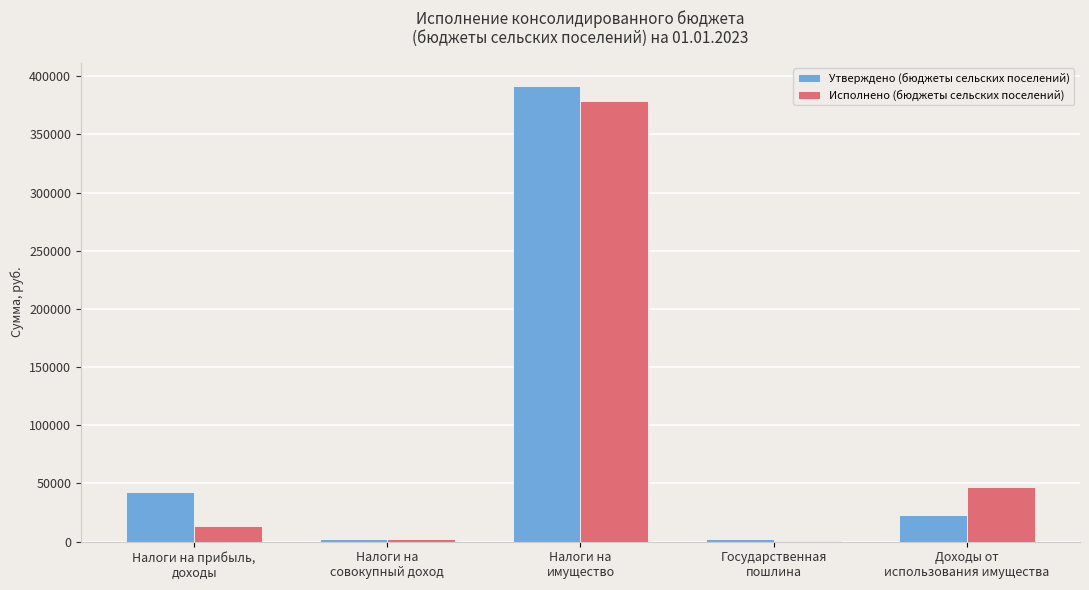

What is the sum of all Утверждено (бюджеты сельских поселений) values?

461900.0